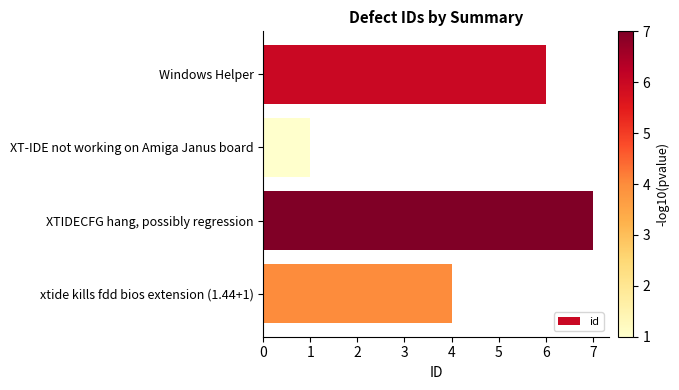

Reading top to bottom, transcribe all the data shown in this chart.

6	1	7	4